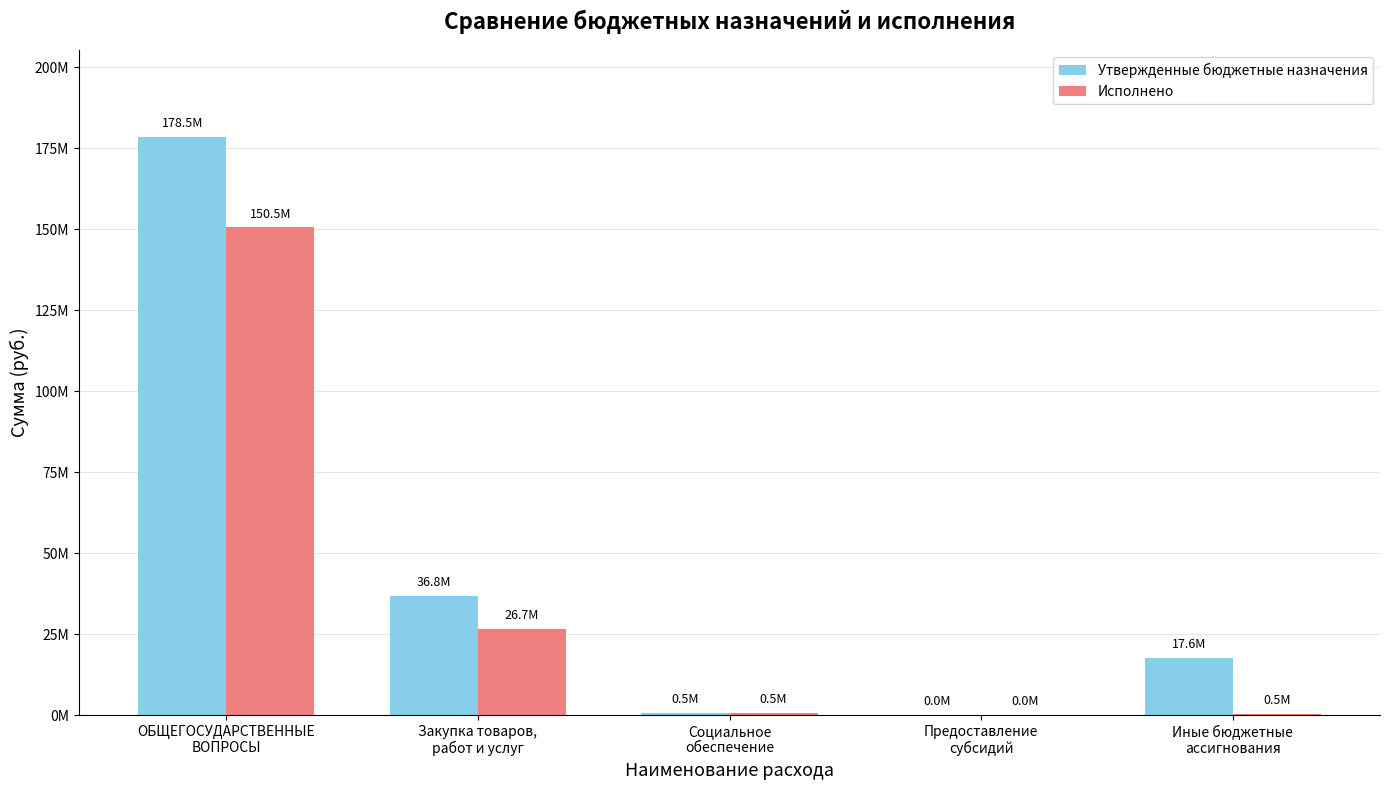

Between Социальное
обеспечение and Иные бюджетные
ассигнования, which series saw the biggest shift?

Утвержденные бюджетные назначения